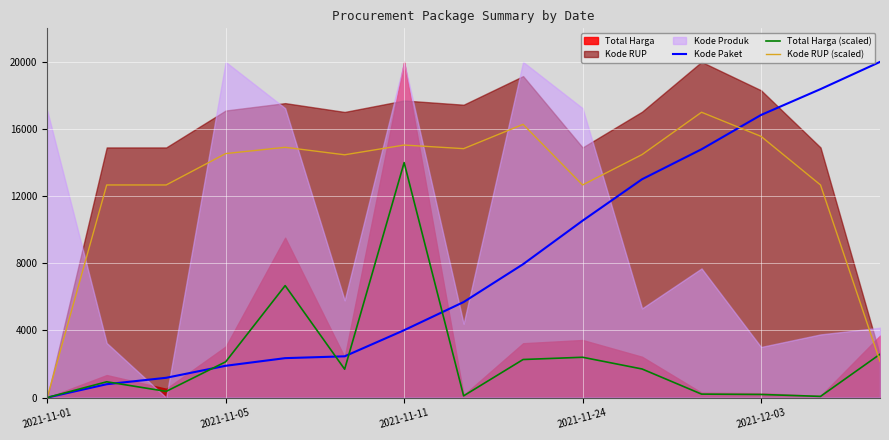

At which label does Kode RUP (scaled) reach its minimum?

2021-11-01